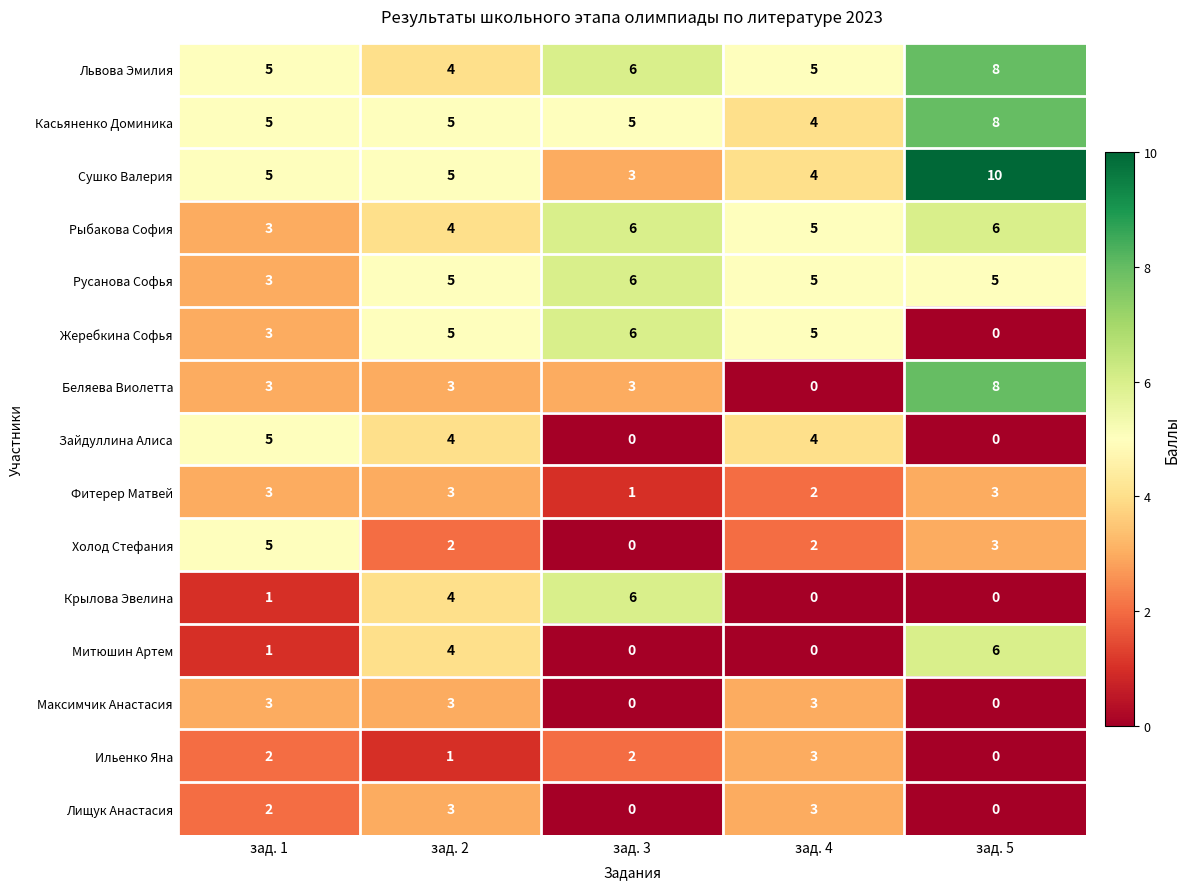

What is the maximum value shown in the chart?

10